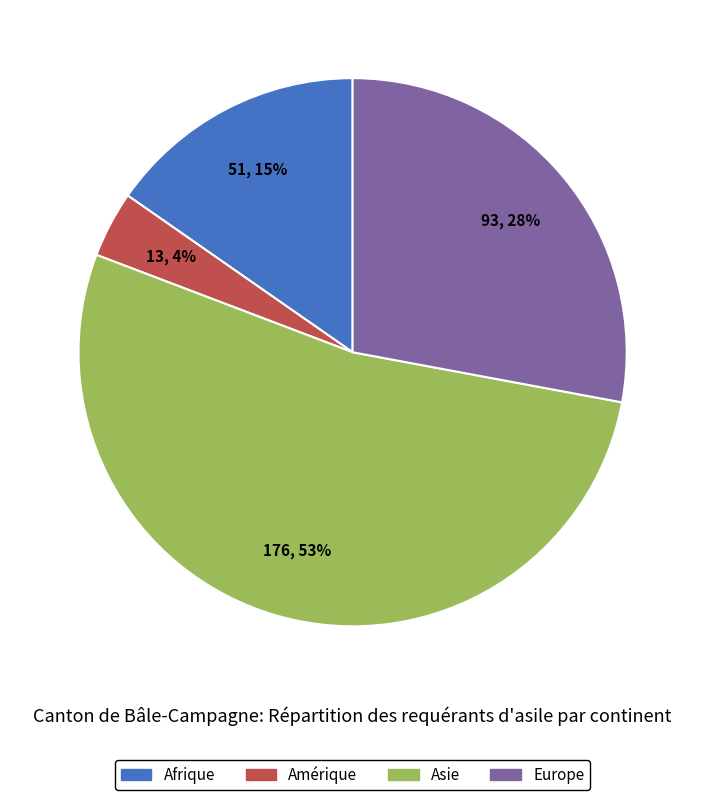

What is the largest slice in the pie chart?

Asie